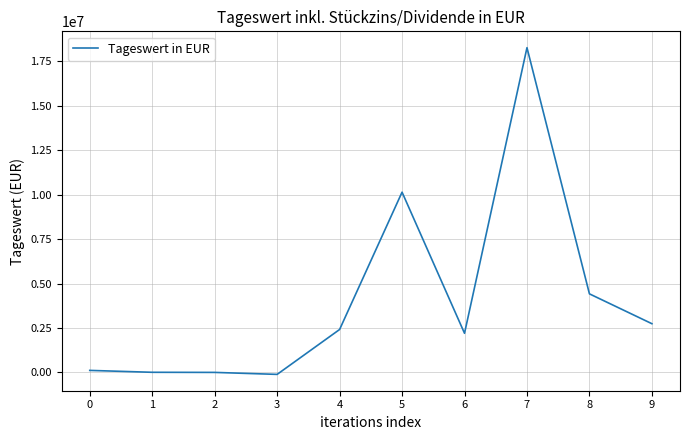

At which category does the chart reach its peak across all series?

7